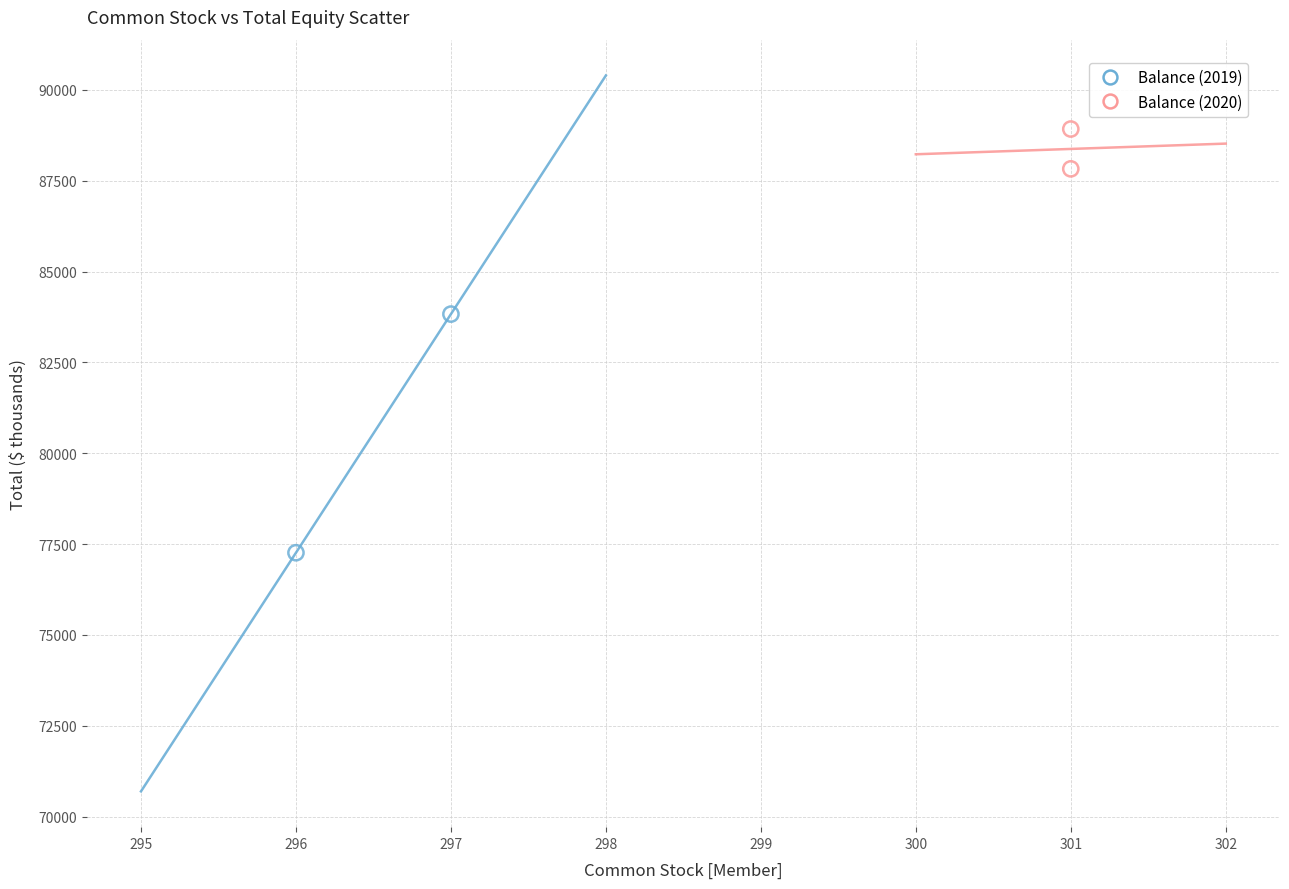

Which series contains the highest Y value?

Balance (2020)